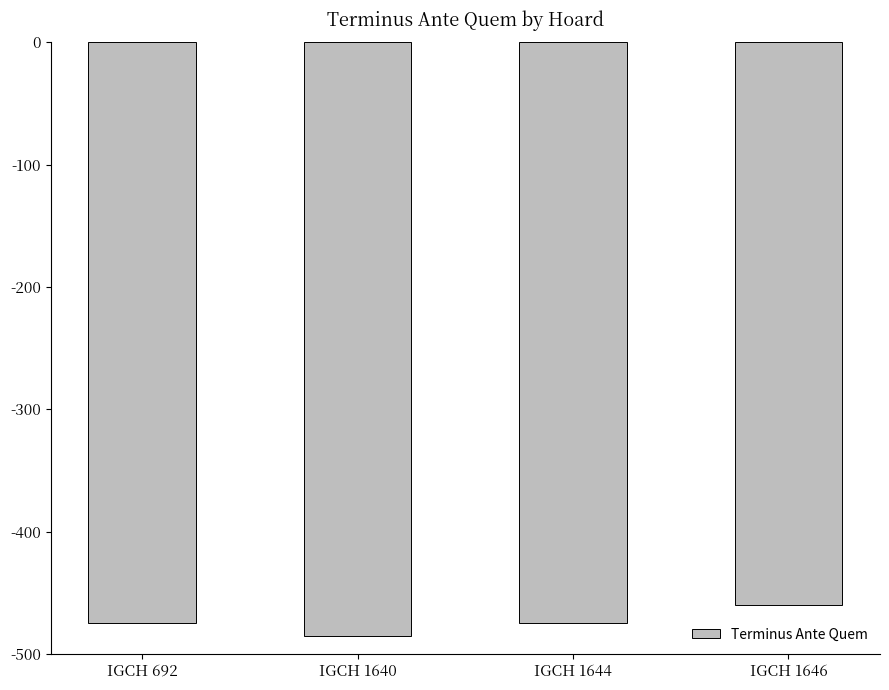

Read the value at IGCH 1640, to the nearest 5.

-485